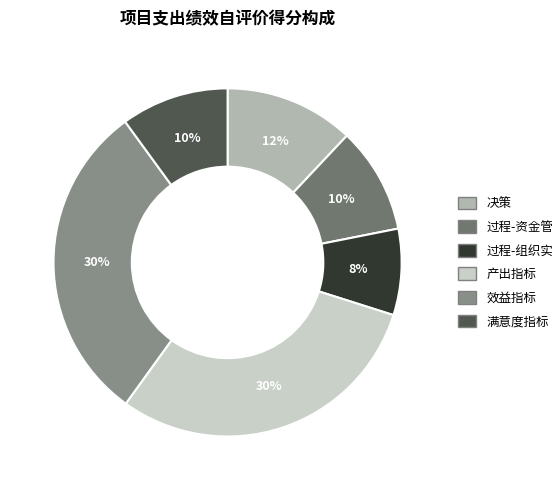

Combined, do 效益指标 and 决策 account for over 50%?

No